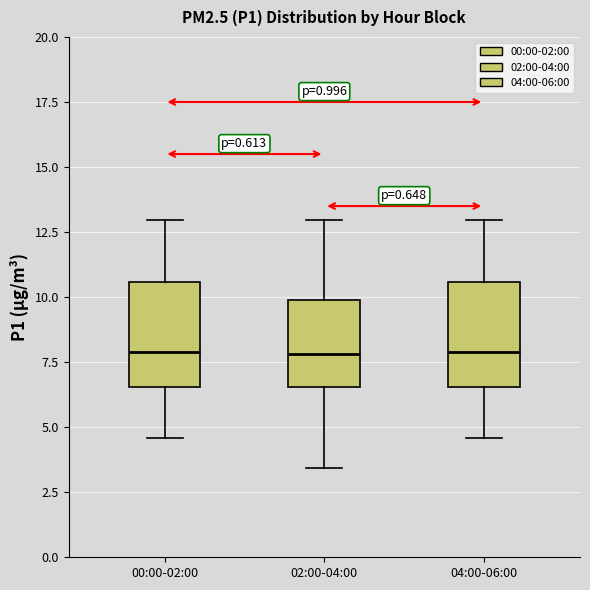

Reading left to right, read every box against the y-axis: the position of its median line, the range the box covers, and the ends of its whiskers. The values are not printed on the chart, so give them approximately, as read against the axis.

00:00-02:00: median 8.0, box 6.5 to 10.5, whiskers 4.5 to 13.0
02:00-04:00: median 8.0, box 6.5 to 10.0, whiskers 3.5 to 13.0
04:00-06:00: median 8.0, box 6.5 to 10.5, whiskers 4.5 to 13.0